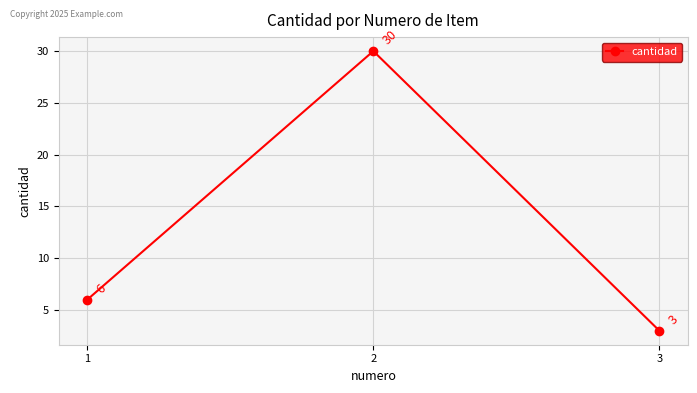

How many lines are shown in the chart?

1